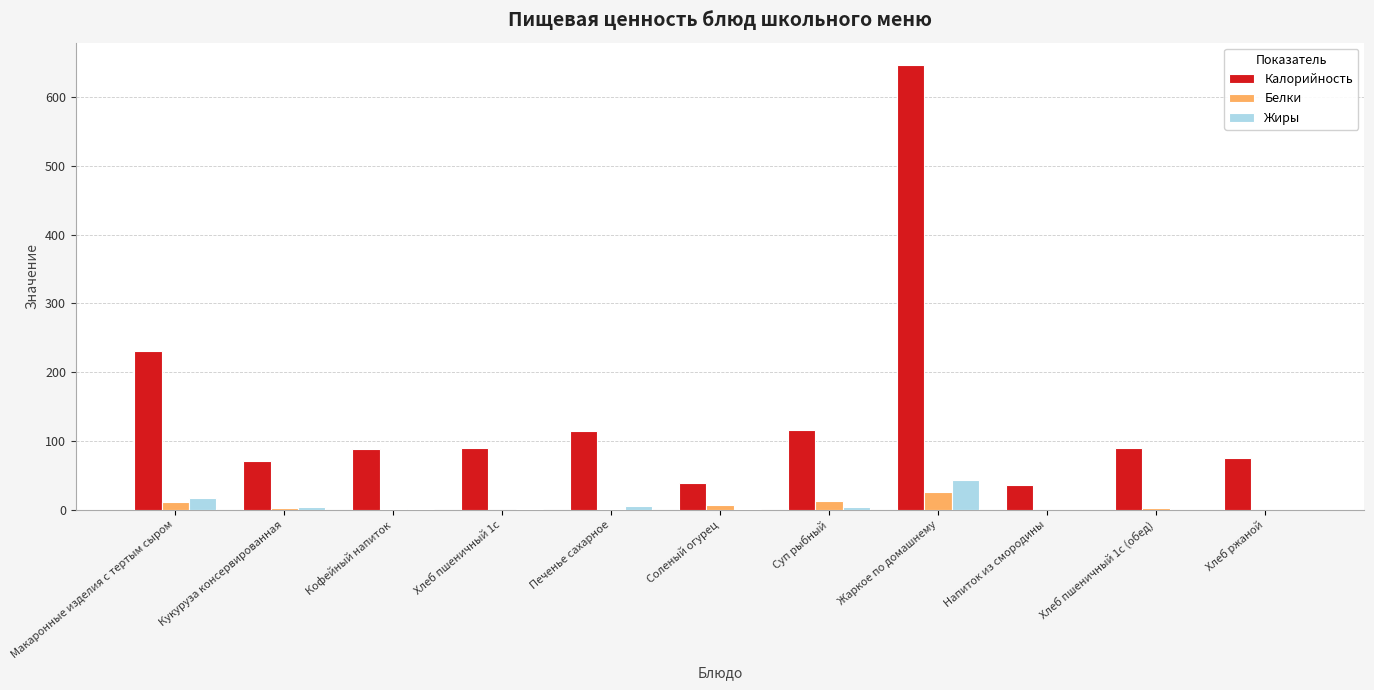

What is the sum of all Белки values?

68.6